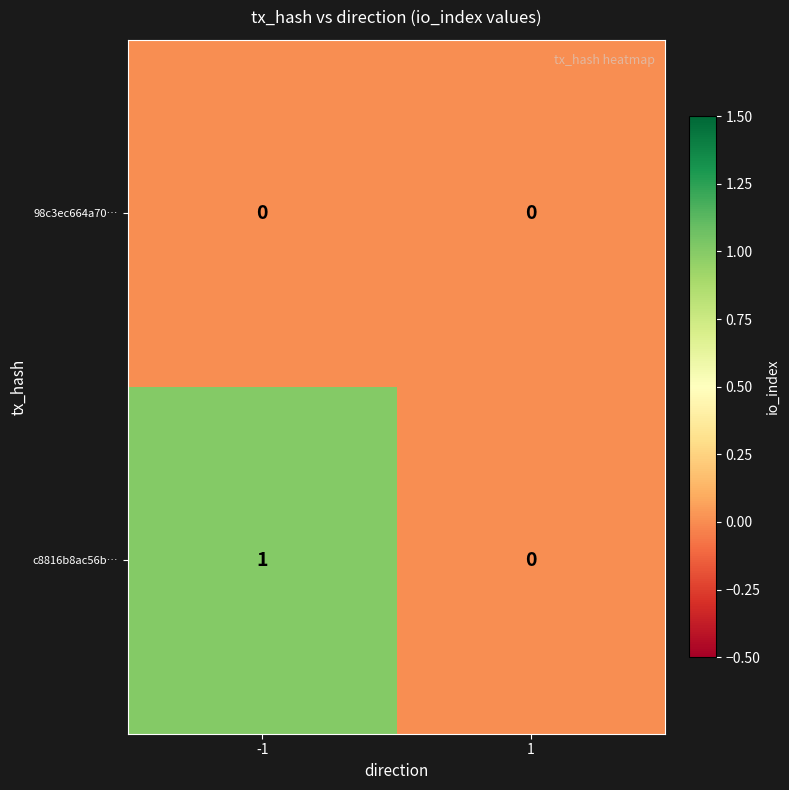

Rank the series by their average value, from highest to lowest.

c8816b8ac56b…, 98c3ec664a70…